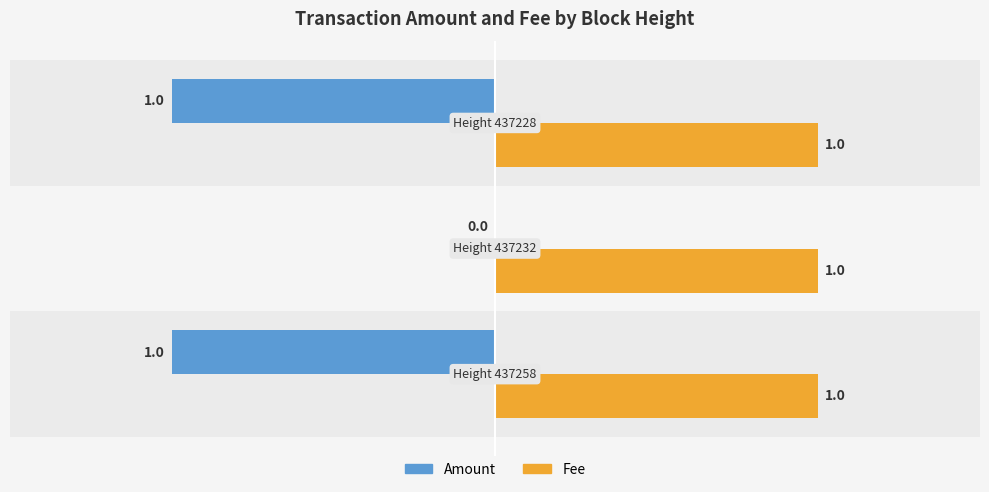

Which series has the largest total across all categories?

Fee